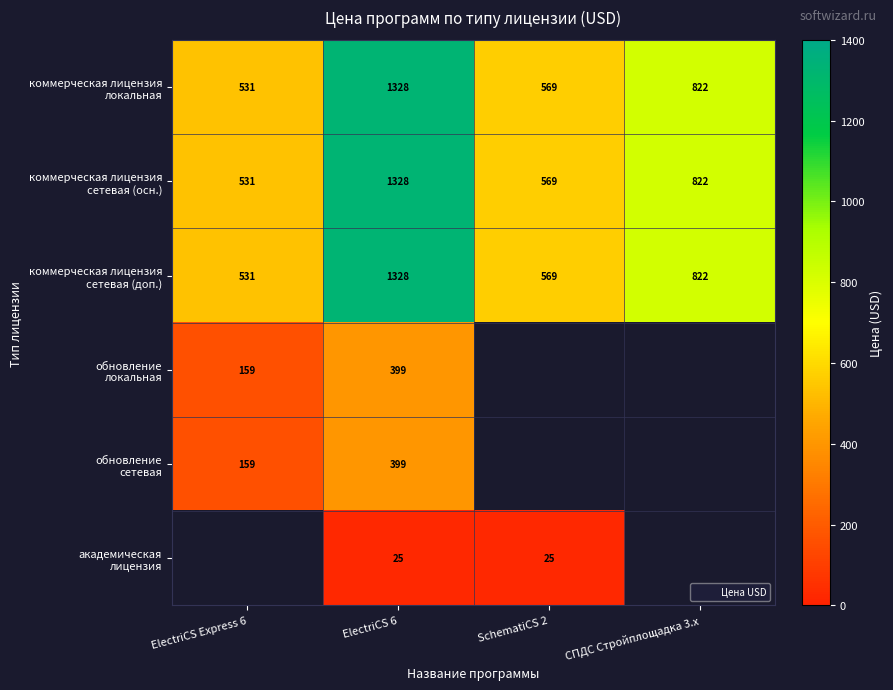

What is the maximum value shown in the chart?

1327.8